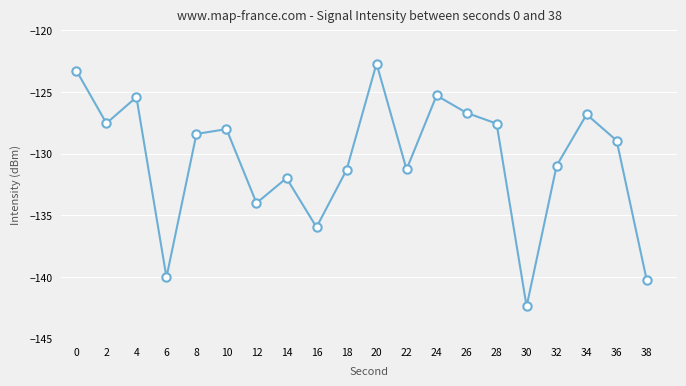

Does the chart display data point markers on the line(s)?

Yes